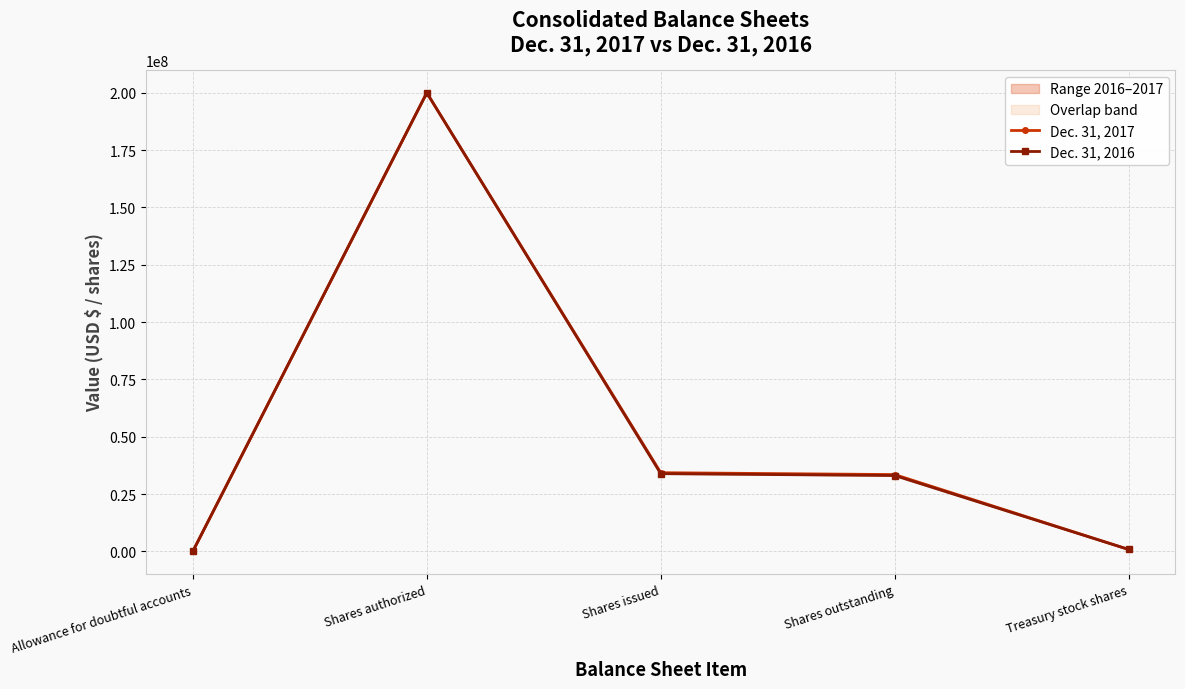

What is the label of the 3rd point from the left?

Shares issued